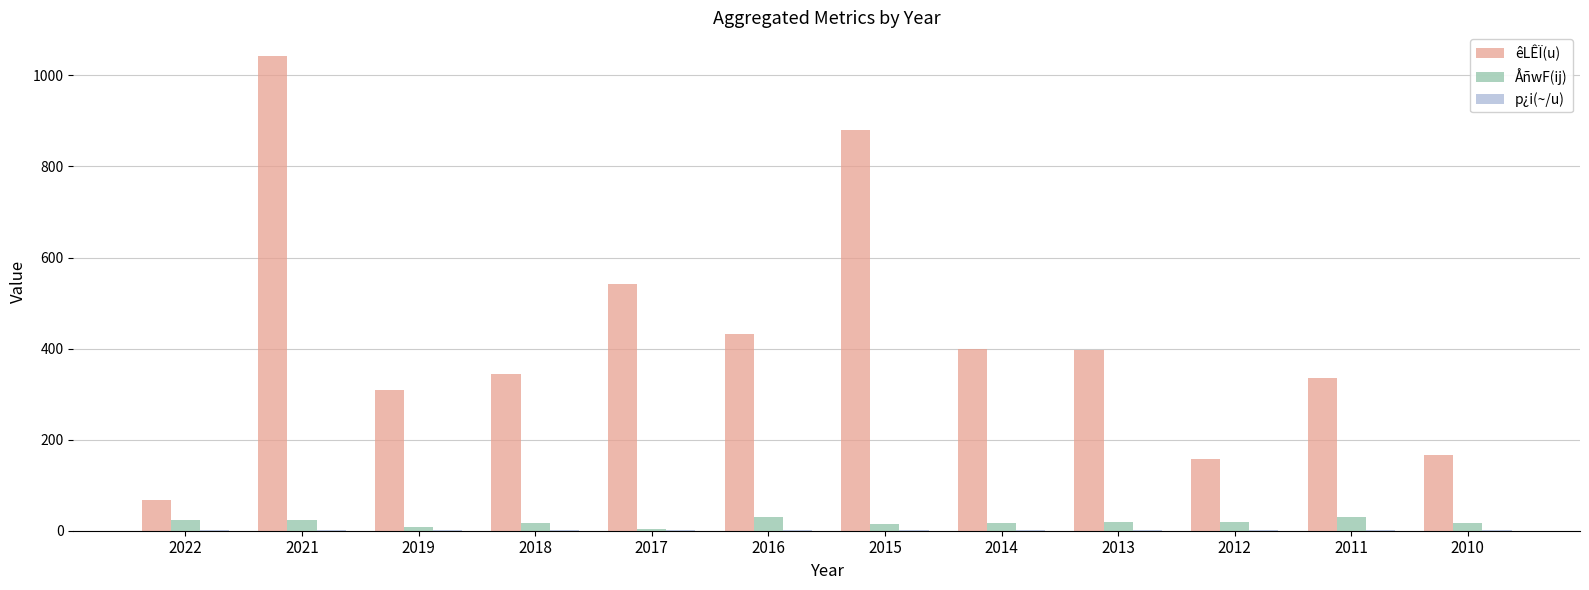

The êLÊÏ(u) series shows 148.4 at 2019. True or false?

False